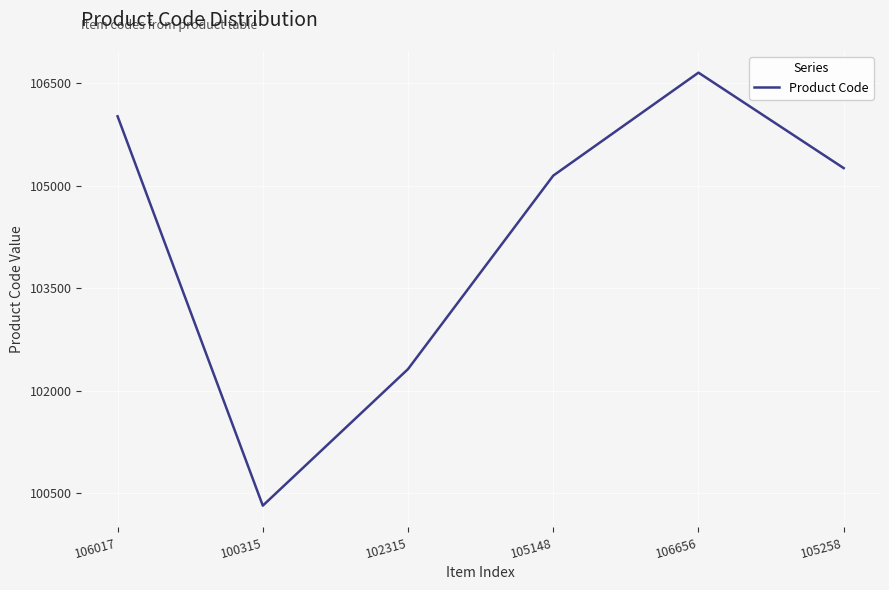

Approximately how many times larger is the value at 100315 compared to 105148?

1.0